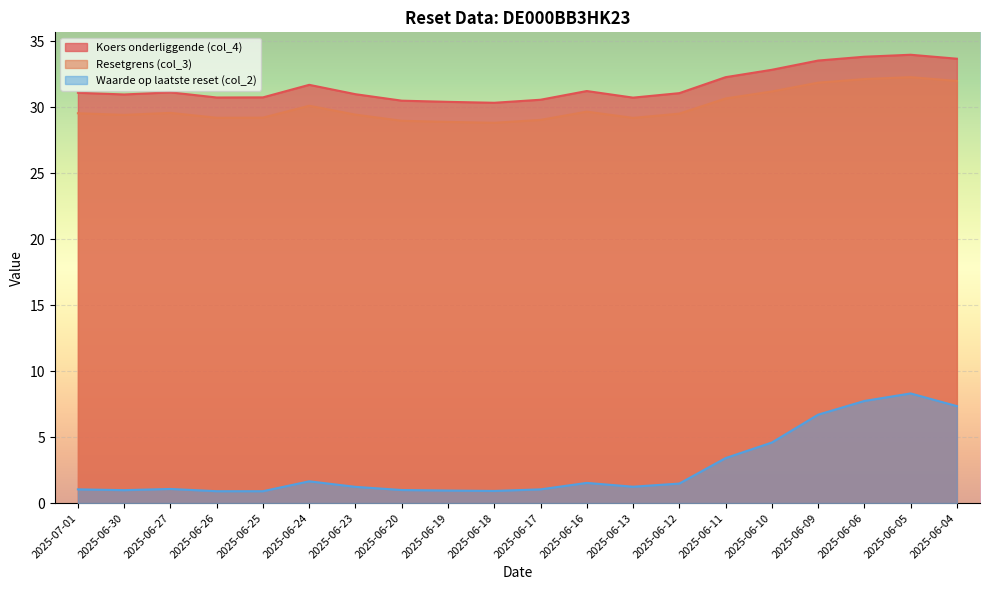

Between 2025-06-27 and 2025-06-24, which is larger?

2025-06-24